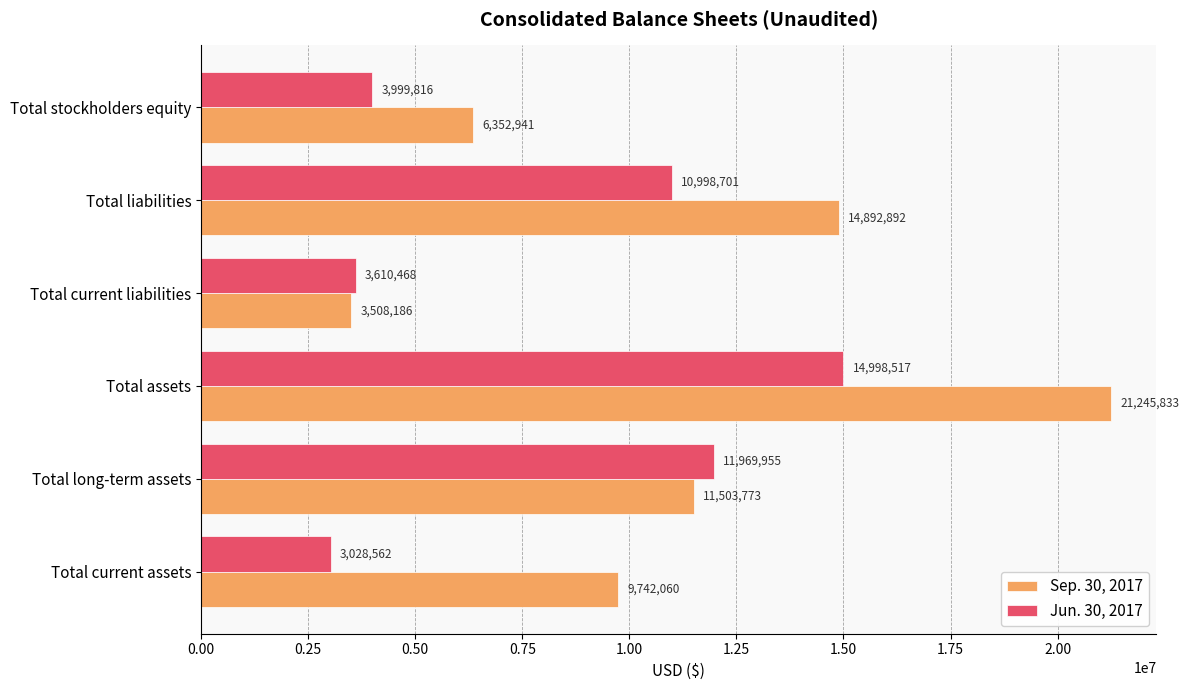

True or false: Jun. 30, 2017 has a value of 5446492 at Total liabilities.

False